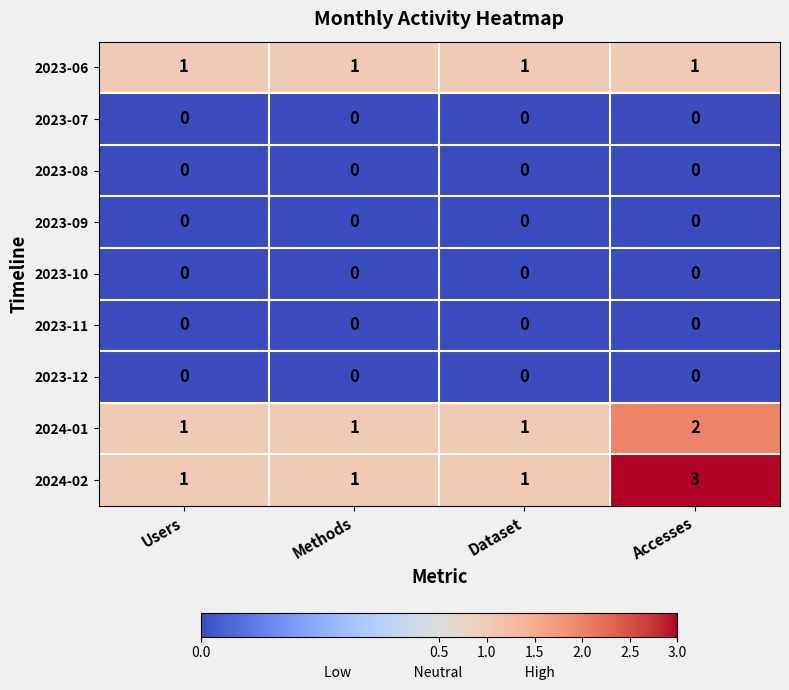

What is the difference between the highest and lowest values at Dataset?

1